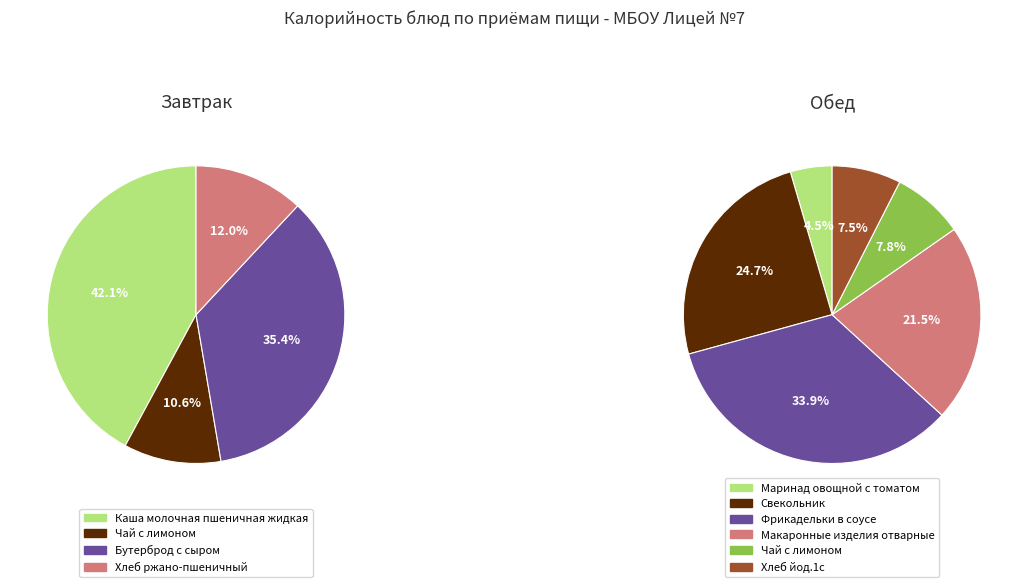

Is it true that Каша молочная пшеничная жидкая is 5% of the pie?

False